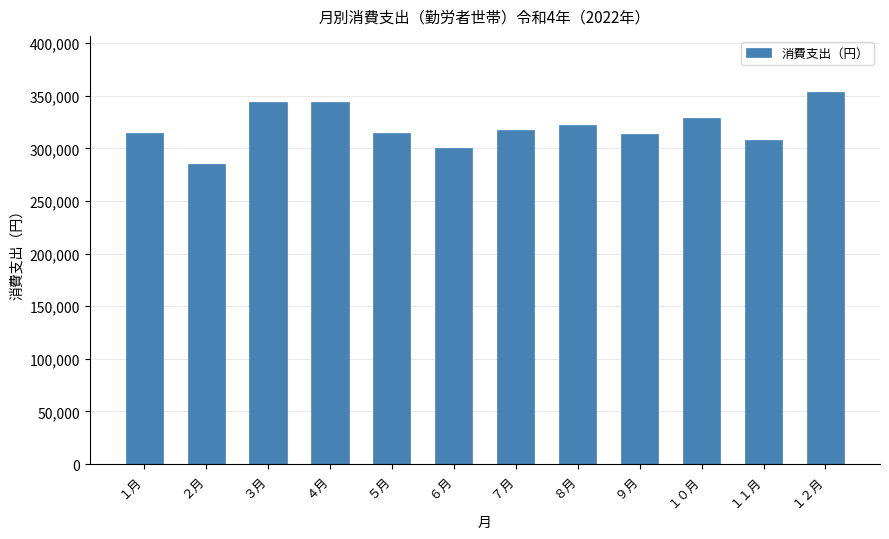

The value at １月 is 314358. True or false?

True